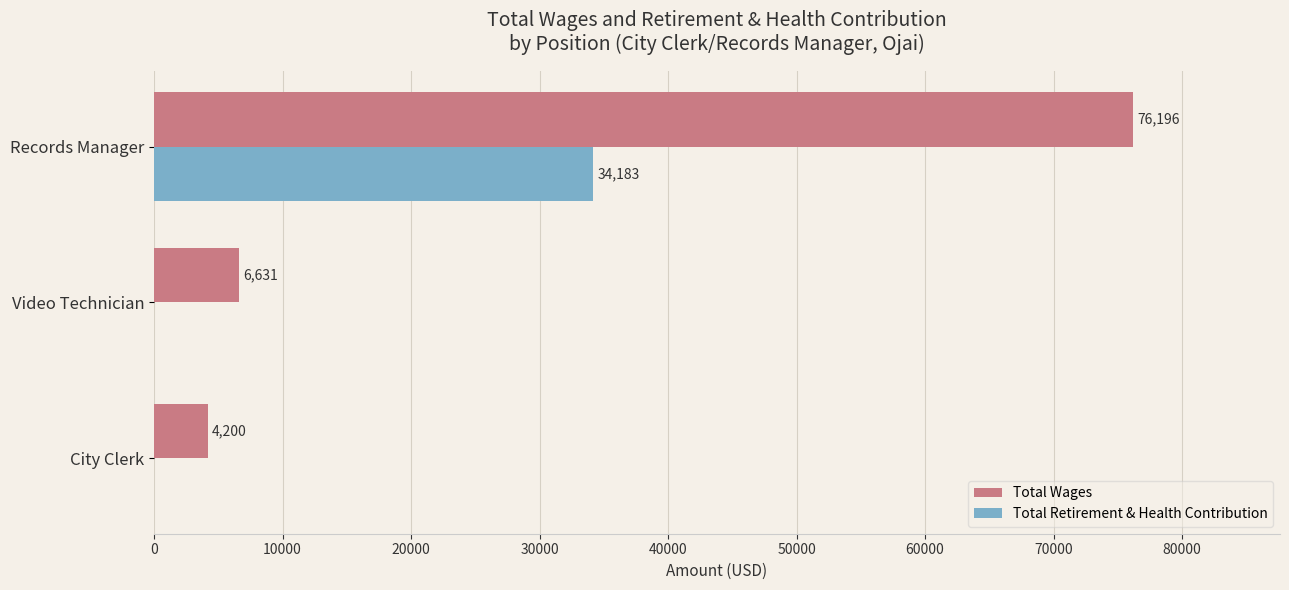

Is it true that Total Retirement & Health Contribution equals -10950 at City Clerk?

False